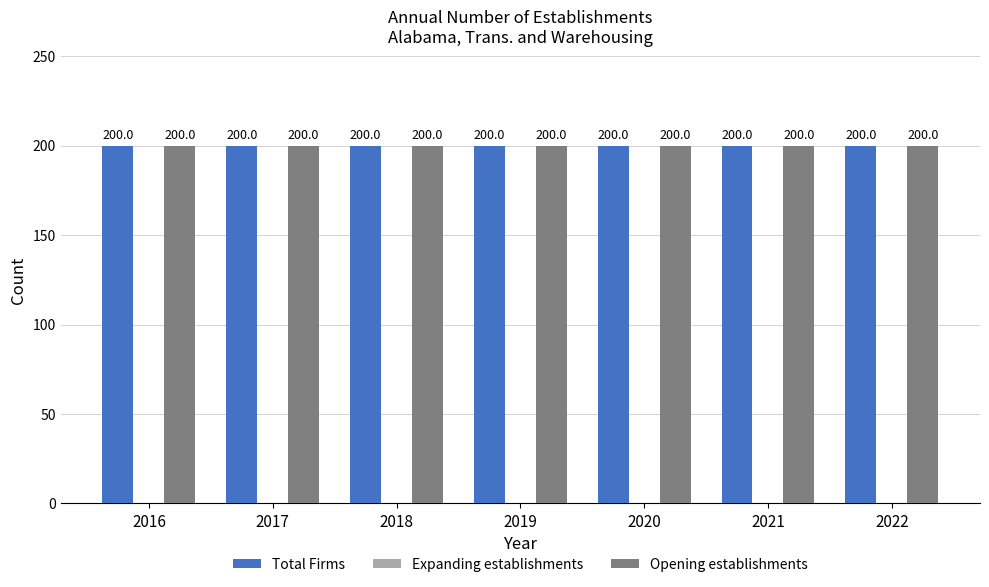

What is the value of the Opening establishments bar at the 3rd from the left?

200